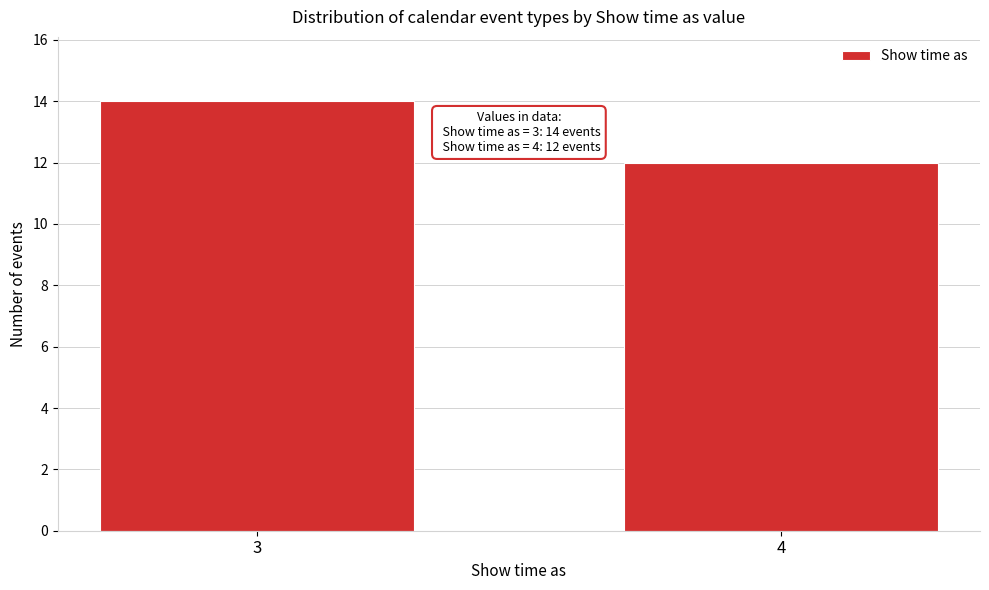

Reading left to right, extract all data points from this chart.

3=14	4=12